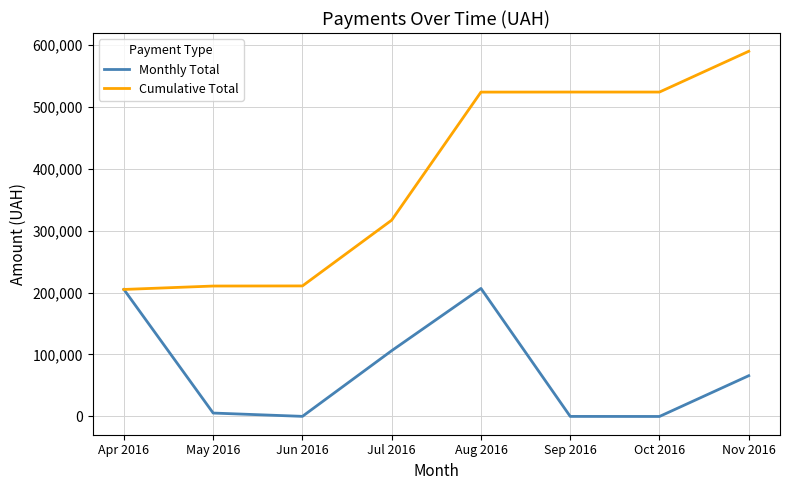

What value does the Cumulative Total series have at Oct 2016?

523506.7